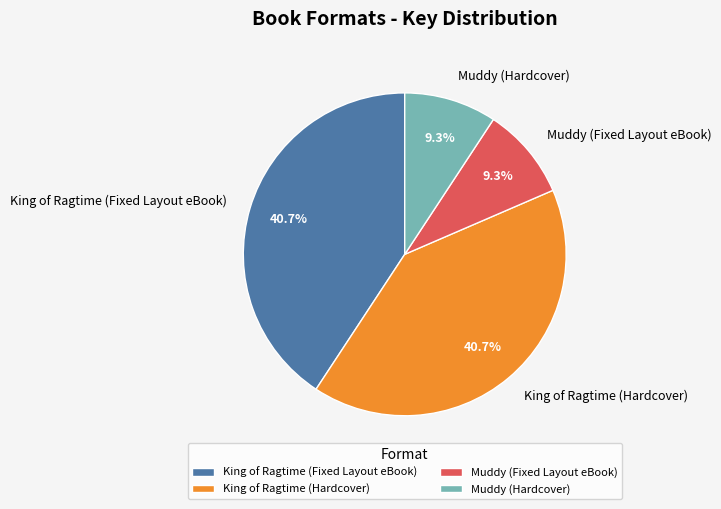

Approximately how many times larger is the value at King of Ragtime (Fixed Layout eBook) compared to Muddy (Hardcover)?

4.4